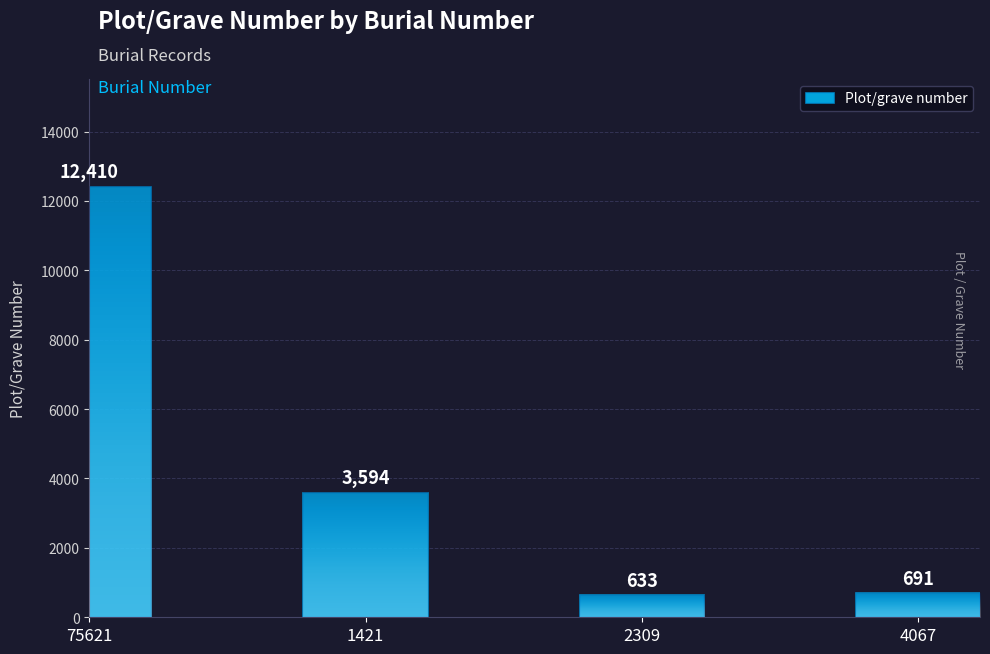

What is the ratio of the value at 4067 to the value at 75621?

0.1